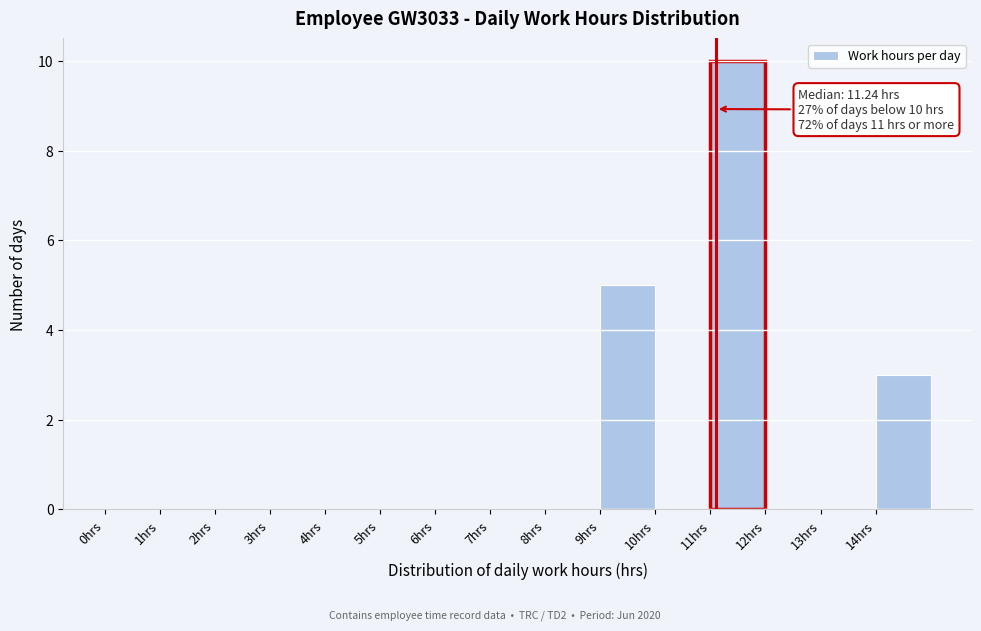

Which range on the x-axis has the tallest bar?

11 to 12